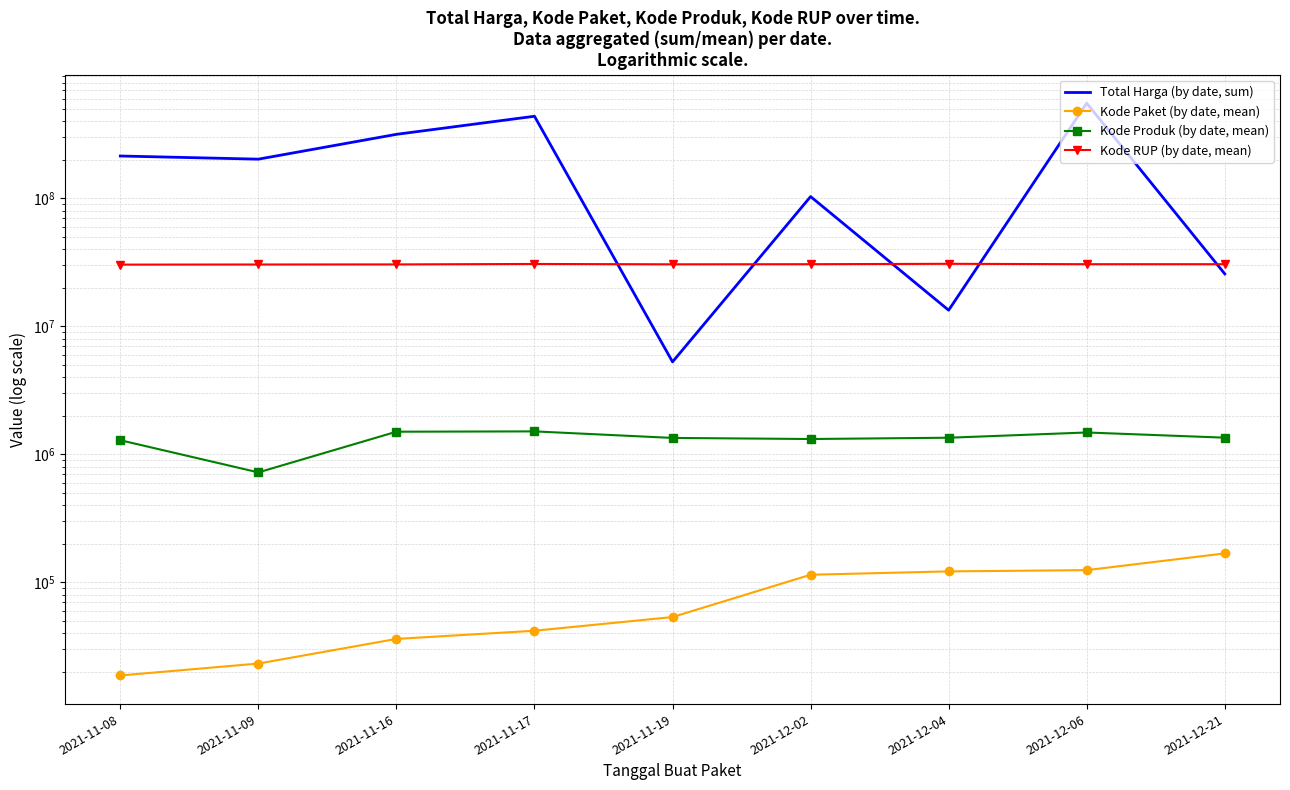

What are all the series names shown in the legend?

Total Harga (by date, sum), Kode Paket (by date, mean), Kode Produk (by date, mean), Kode RUP (by date, mean)